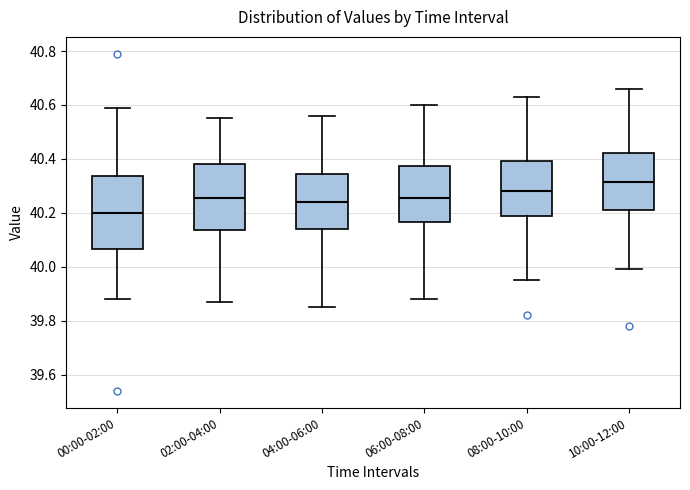

Comparing the boxes themselves (not the whiskers), which one is the tallest?

00:00-02:00